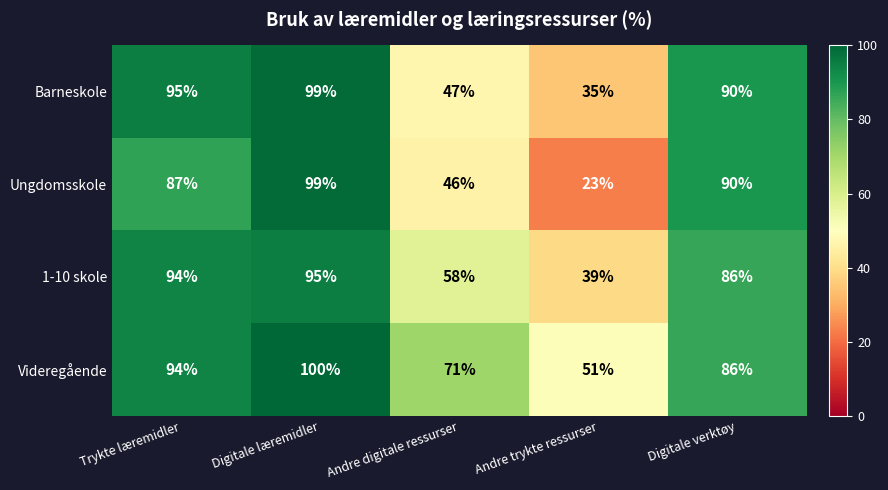

What is the approximate value of Ungdomsskole at Andre trykte ressurser?

23